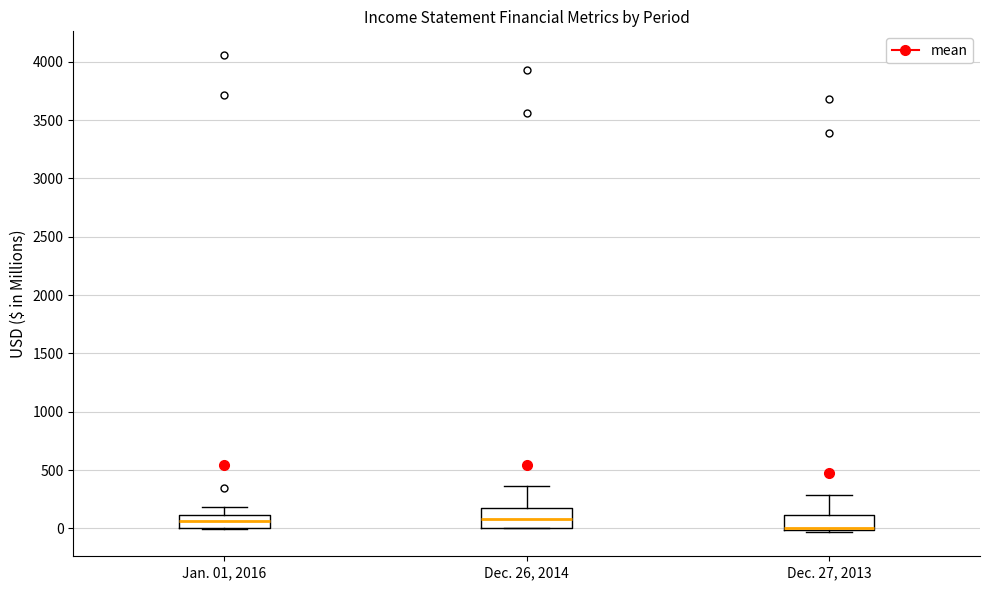

Reading left to right, transcribe this box plot: for each box, give where its median line is, the range the box spans, and where its two whiskers end, as read against the y-axis. The values are not printed on the chart, so give them approximately, as read against the axis.

Jan. 01, 2016: median 50, box 0 to 100, whiskers 0 to 200
Dec. 26, 2014: median 100, box 0 to 150, whiskers 0 to 350
Dec. 27, 2013: median 0 (just above the box's lower edge), box 0 to 100, whiskers -50 to 300